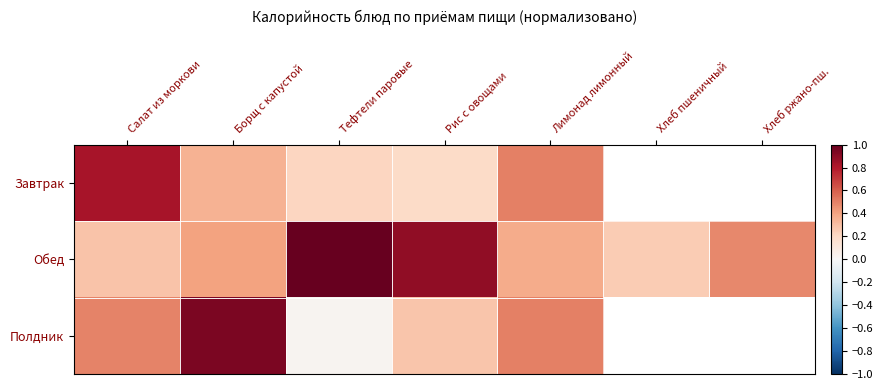

Which series has the largest range (max minus min)?

Полдник